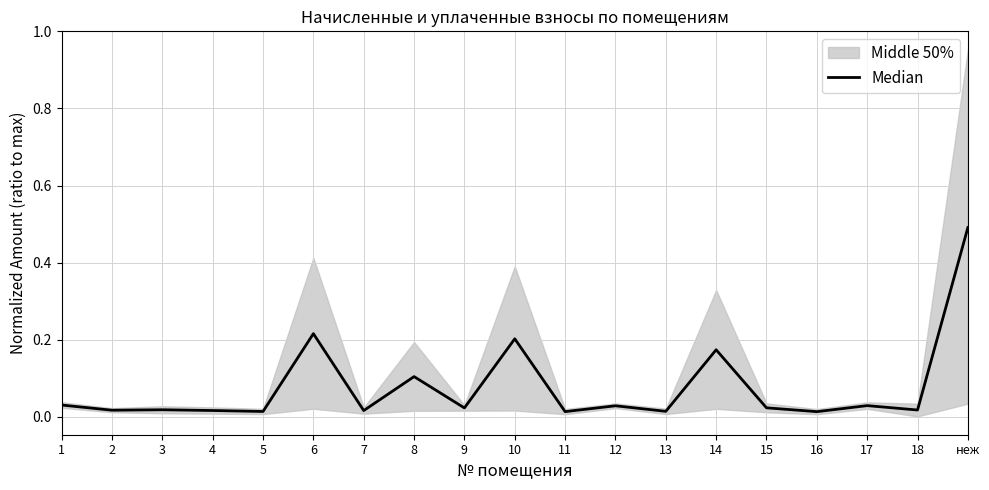

What is the change in value from 1 to 8?

+0.1